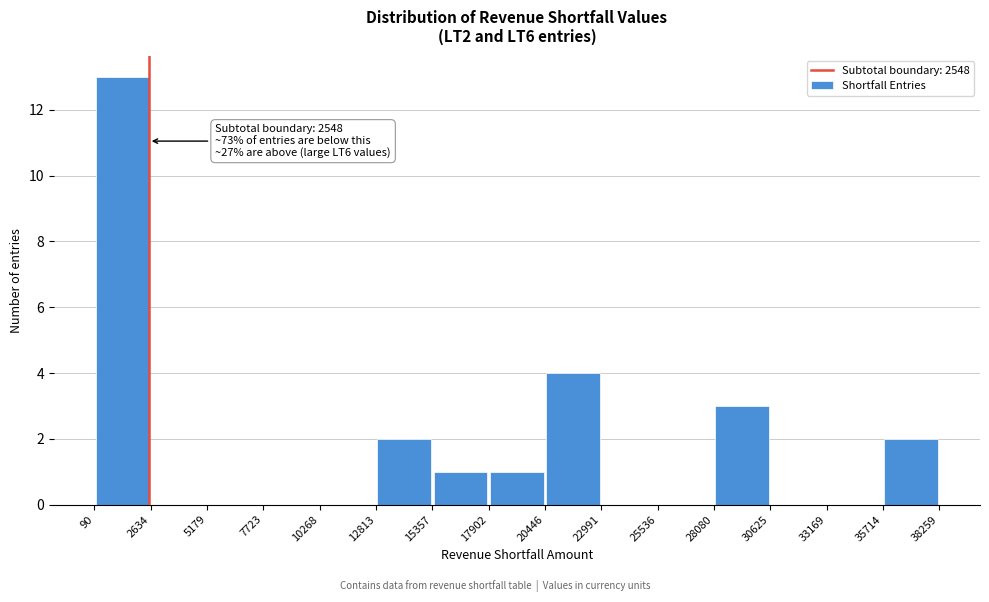

Which range on the x-axis has the tallest bar?

90 to 2634